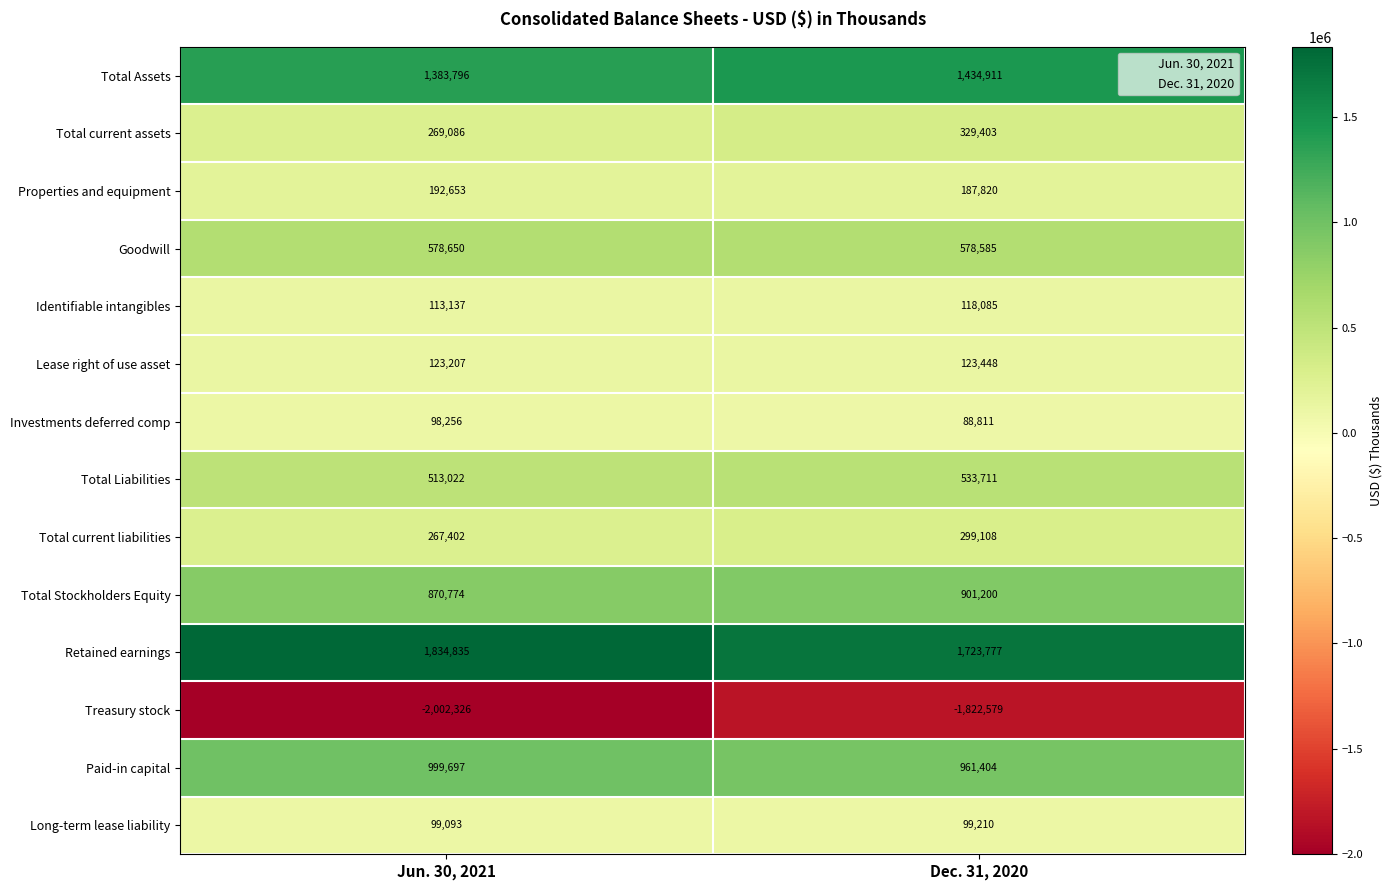

What is the greatest value displayed?

1834835